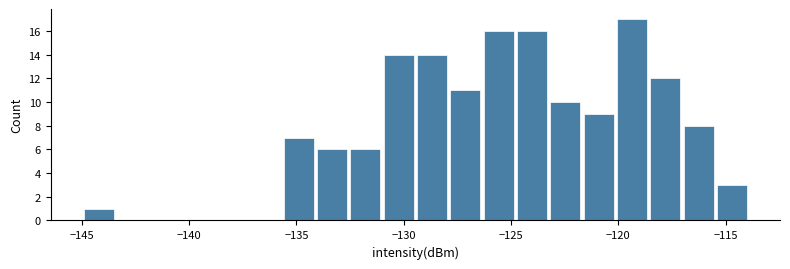

Around what value on the x-axis is the tallest bar? Give the approximate position of its centre, as read against the axis.

-119.5